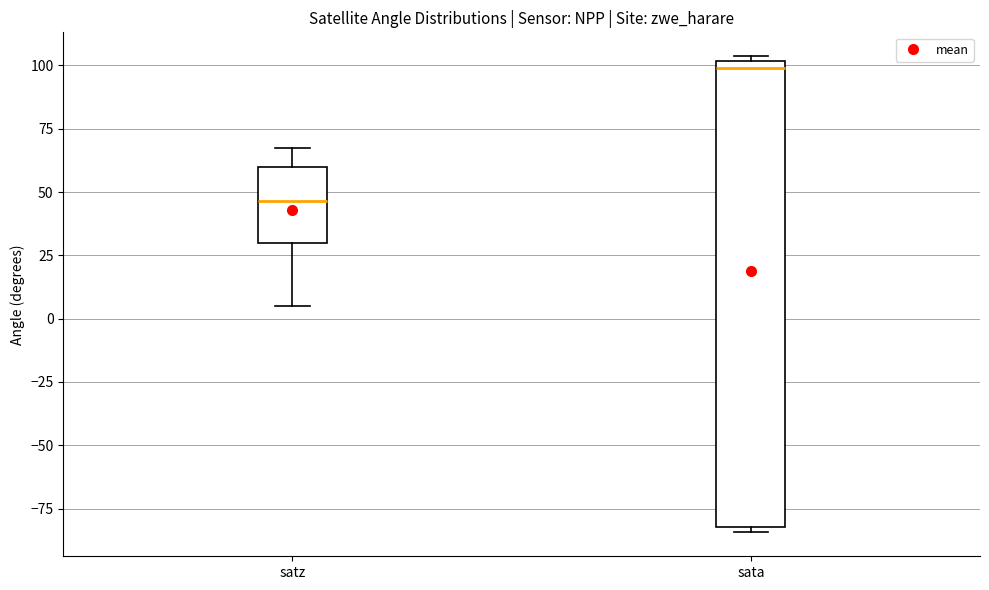

Reading left to right, read every box against the y-axis: the position of its median line, the range the box covers, and the ends of its whiskers. The values are not printed on the chart, so give them approximately, as read against the axis.

satz: median 45, box 30 to 60, whiskers 5 to 65
sata: median 100 (just below the box's upper edge), box -80 to 100, whiskers -85 to 105